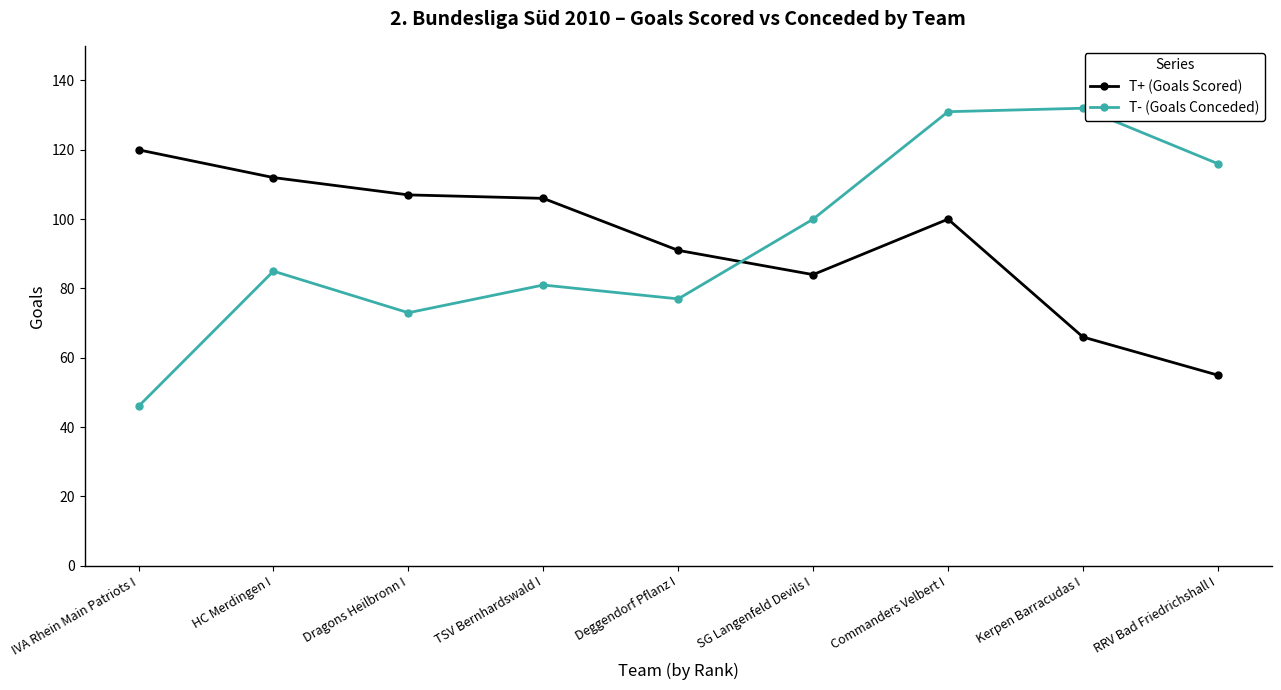

Where is T- (Goals Conceded) nearest to the value 89?

HC Merdingen I